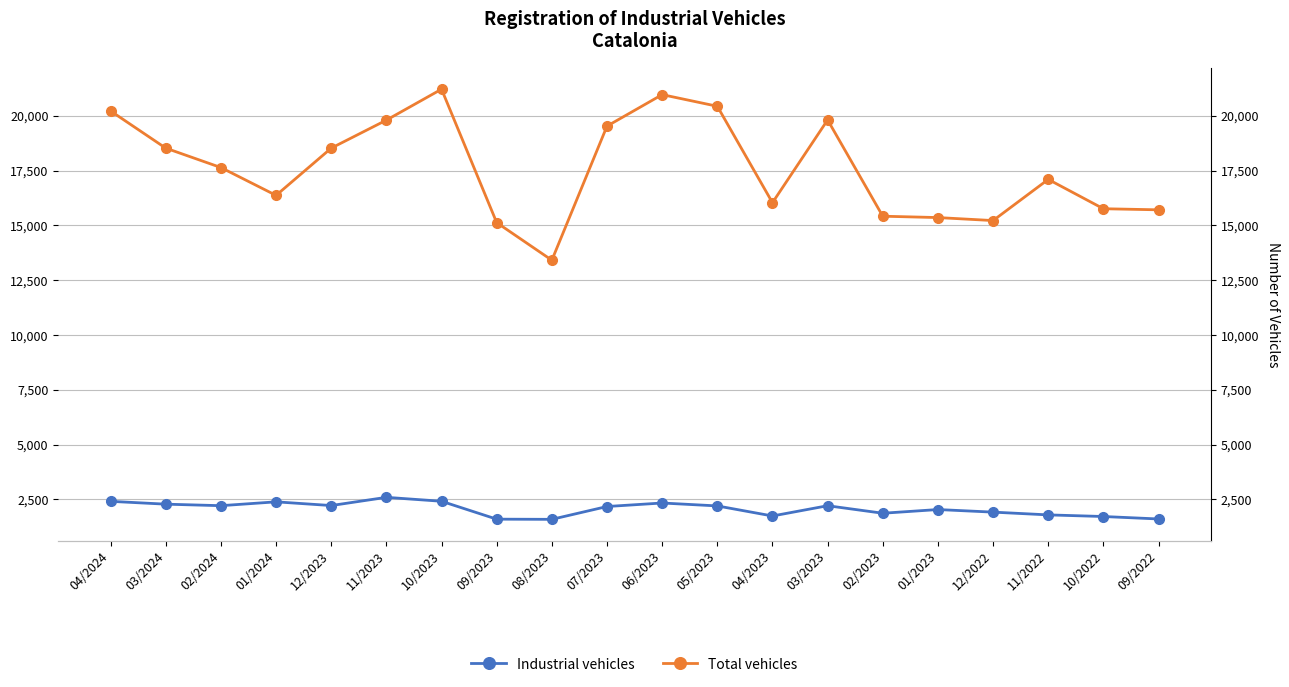

True or false: Total vehicles and Industrial vehicles cross at least once.

False